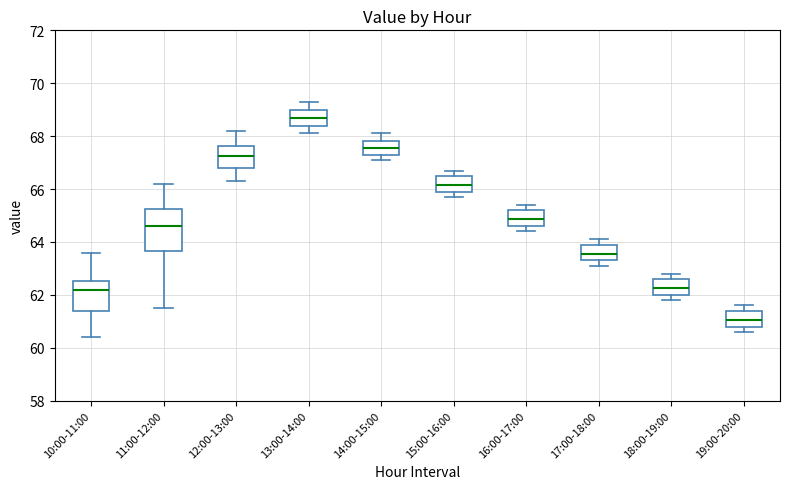

Which box has the highest median line?

13:00-14:00